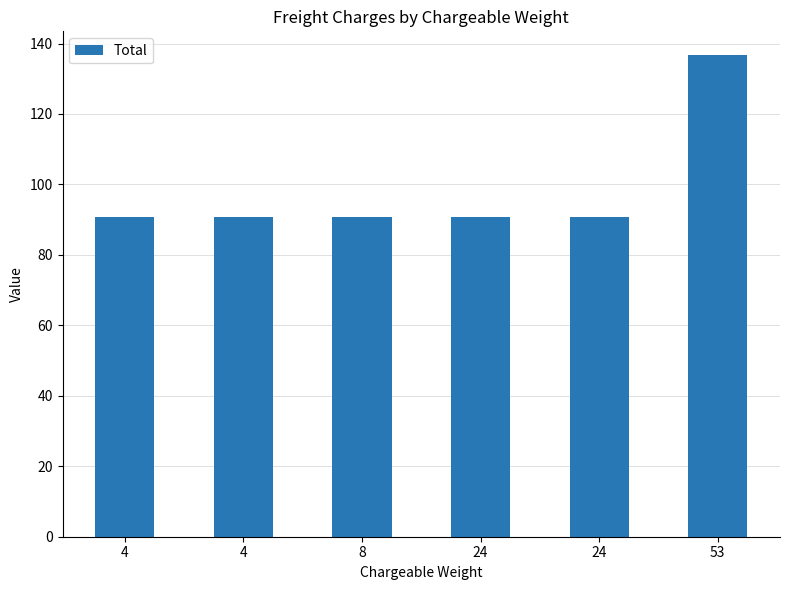

Which label corresponds to the largest value in the chart?

53